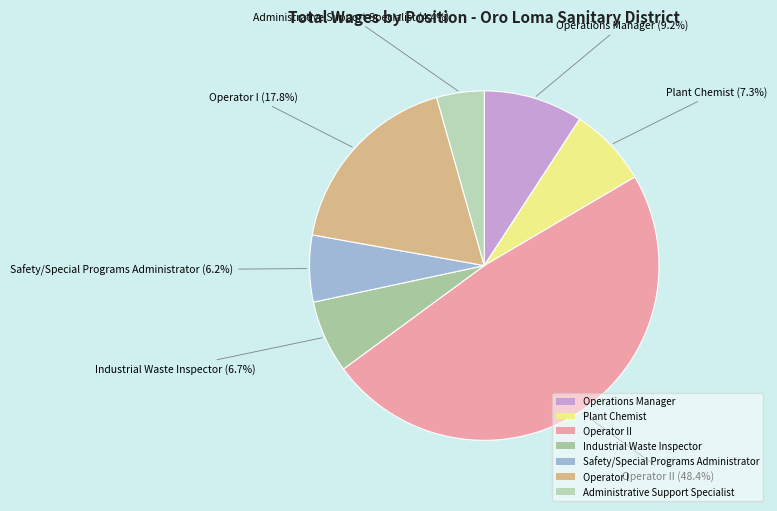

Which category has the biggest portion of the pie?

Operator II